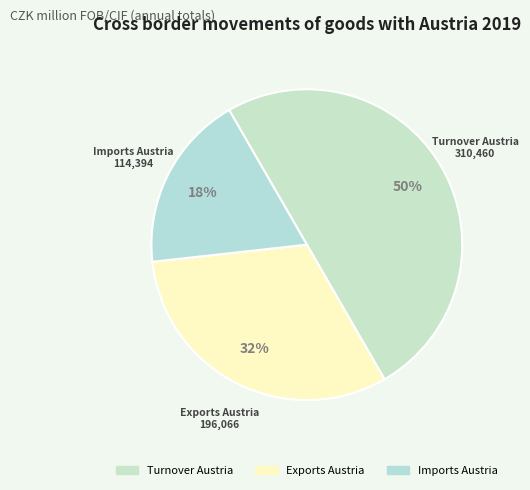

What is the smallest slice in the pie chart?

Imports Austria